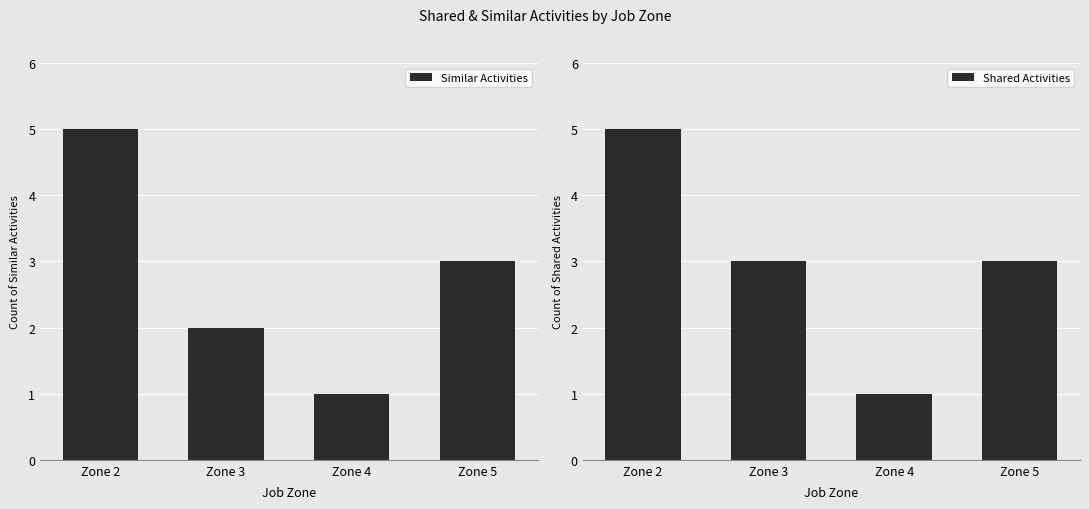

Is the value of Similar Activities at Zone 5 greater than the value of Shared Activities at Zone 3?

No